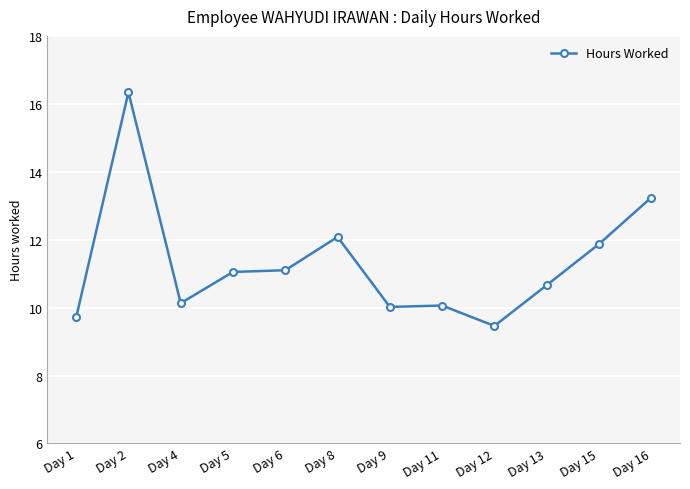

True or false: the data has more than 0 interior local peaks.

True